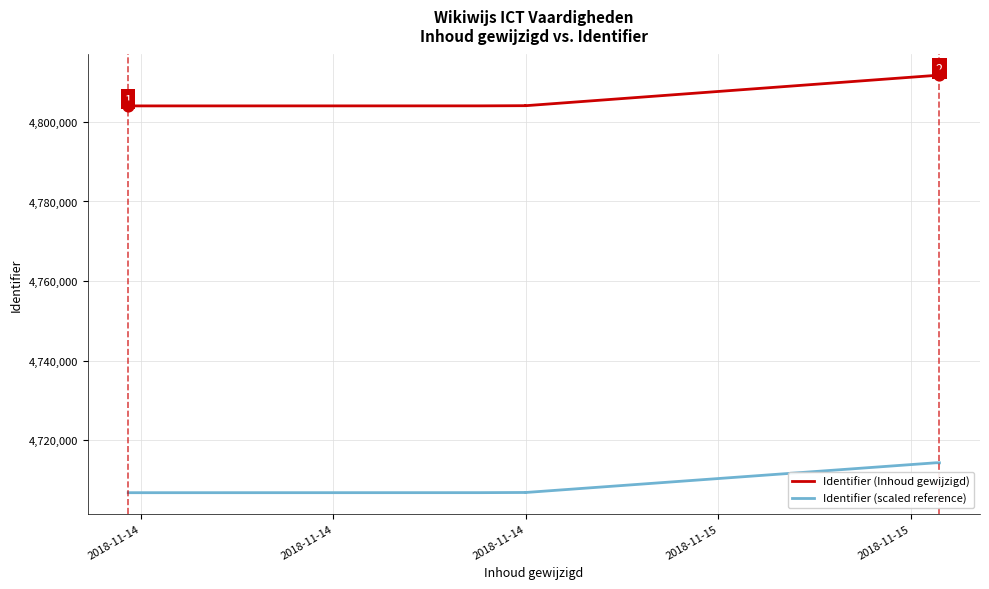

Is the value of Identifier (Inhoud gewijzigd) at 2018-11-14 greater than the value of Identifier (scaled reference) at 11?

Yes